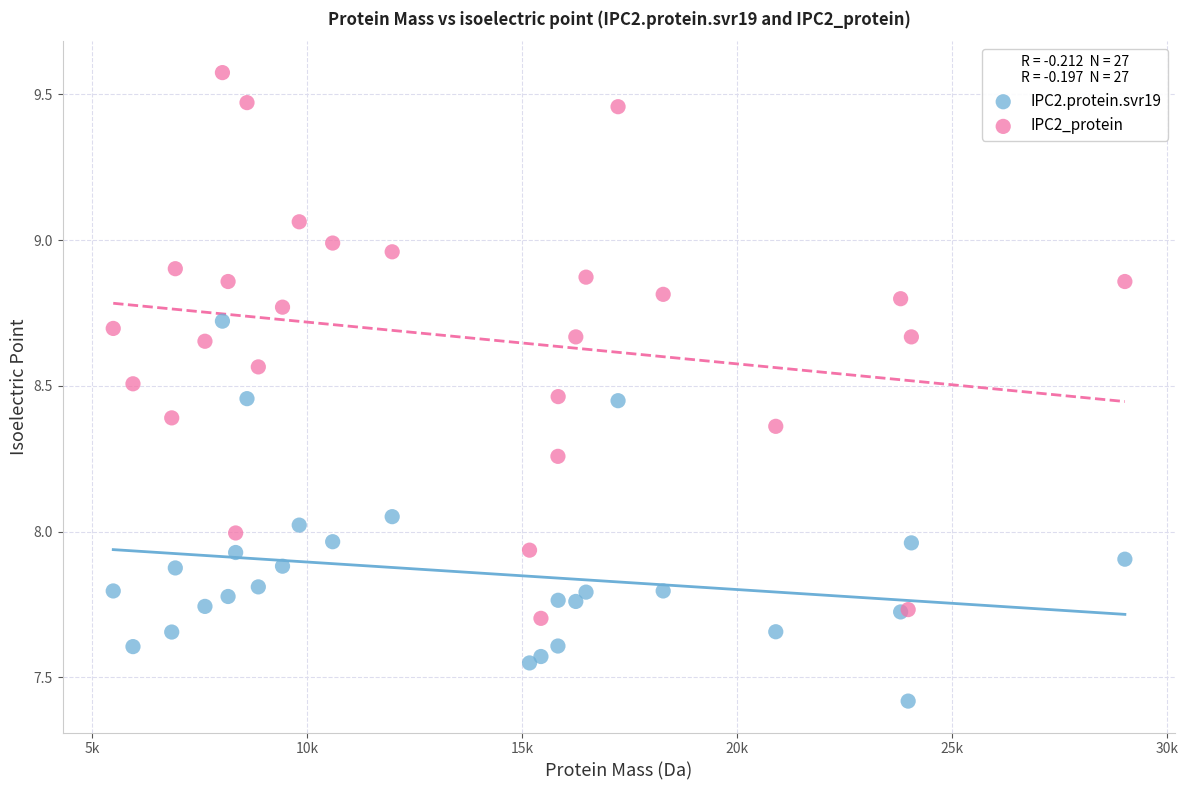

Which series reaches the minimum Y coordinate?

IPC2.protein.svr19